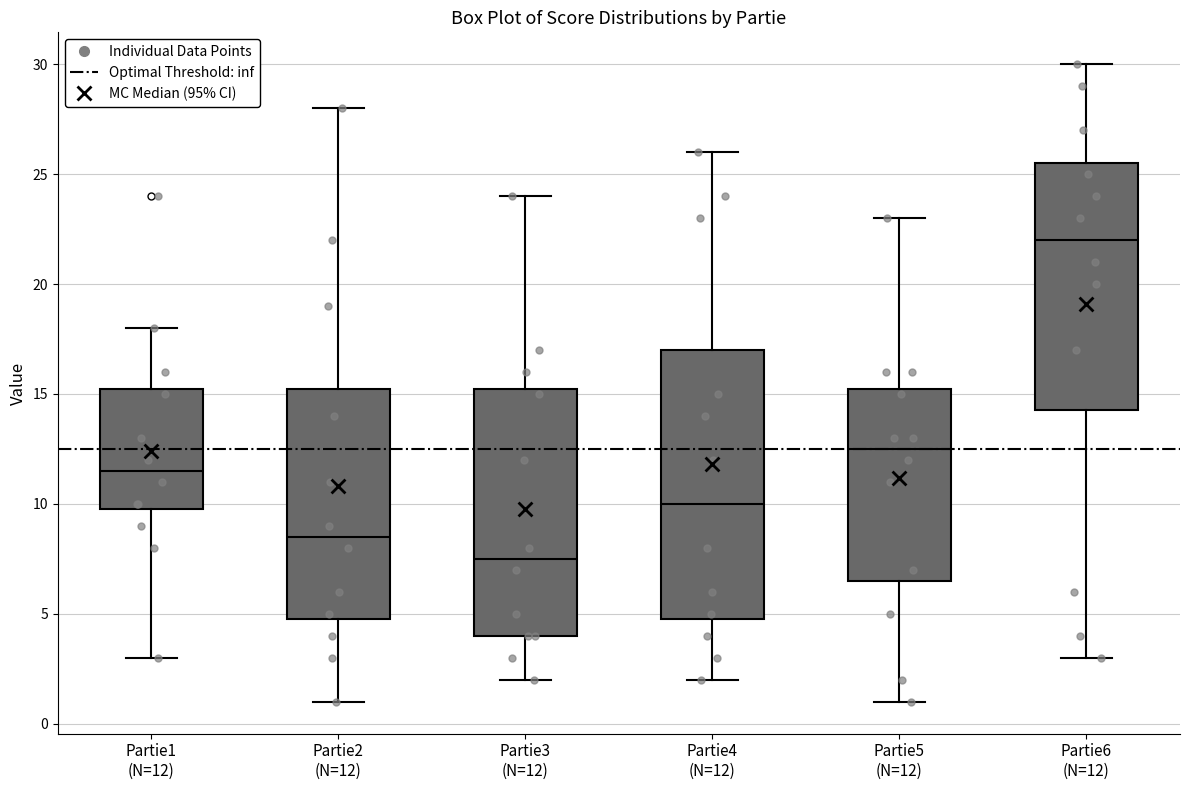

Reading left to right, transcribe this box plot: for each box, give where its median line is, the range the box spans, and where its two whiskers end, as read against the y-axis. The values are not printed on the chart, so give them approximately, as read against the axis.

Partie1 (N=12): median 11.5, box 10.0 to 15.5, whiskers 3.0 to 18.0
Partie2 (N=12): median 8.5, box 5.0 to 15.5, whiskers 1.0 to 28.0
Partie3 (N=12): median 7.5, box 4.0 to 15.5, whiskers 2.0 to 24.0
Partie4 (N=12): median 10.0, box 5.0 to 17.0, whiskers 2.0 to 26.0
Partie5 (N=12): median 12.5, box 6.5 to 15.5, whiskers 1.0 to 23.0
Partie6 (N=12): median 22.0, box 14.5 to 25.5, whiskers 3.0 to 30.0